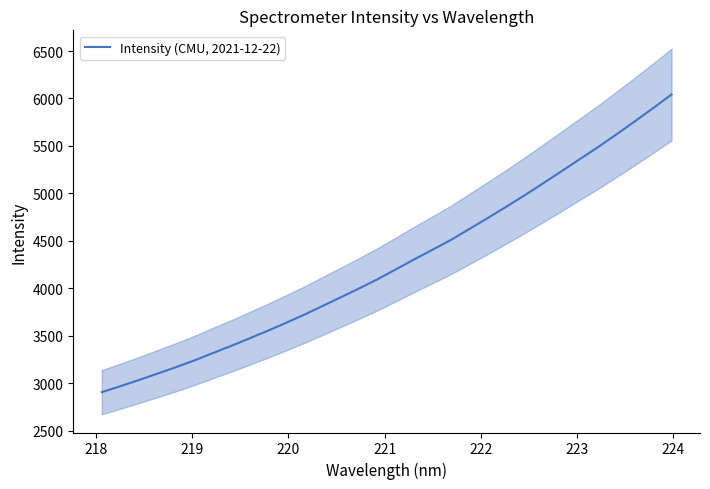

Reading left to right, list all the values displayed in this chart.

2906.0	2968.2	3032.2	3099.4	3166.6	3237.8	3314.5	3390.7	3470.0	3550.9	3634.9	3721.5	3813.2	3906.0	3999.5	4095.9	4200.6	4305.6	4407.9	4511.2	4626.1	4741.4	4859.3	4979.7	5105.2	5231.8	5360.2	5487.7	5621.8	5758.8	5898.1	6041.9